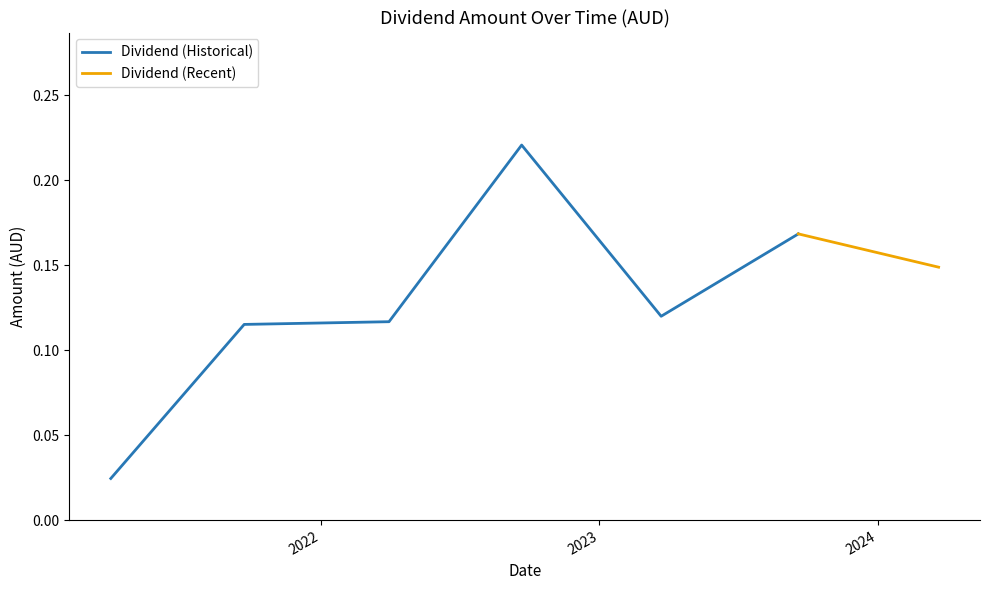

The chart shows a value of 0.1 at 2021-09-22. True or false?

True